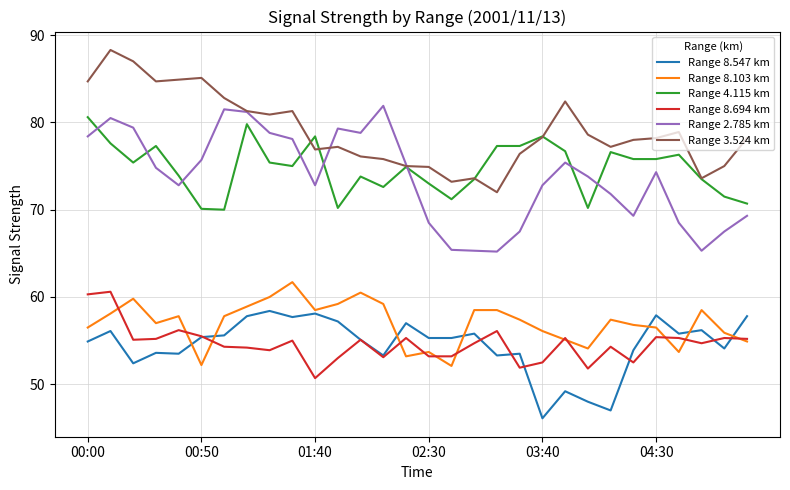

How many categories are shown in the chart?

30